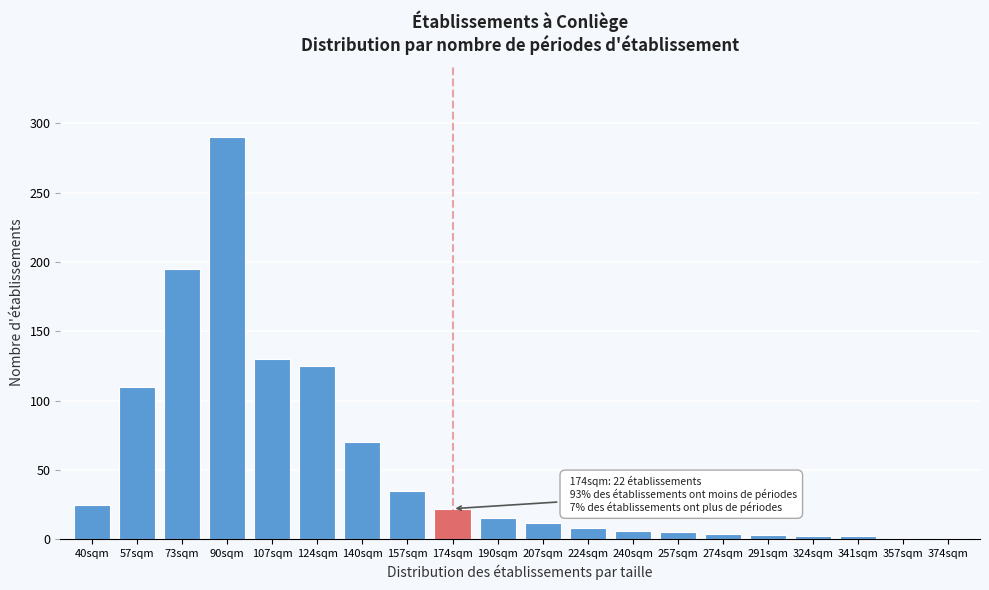

What value does the data have at 207sqm?

12